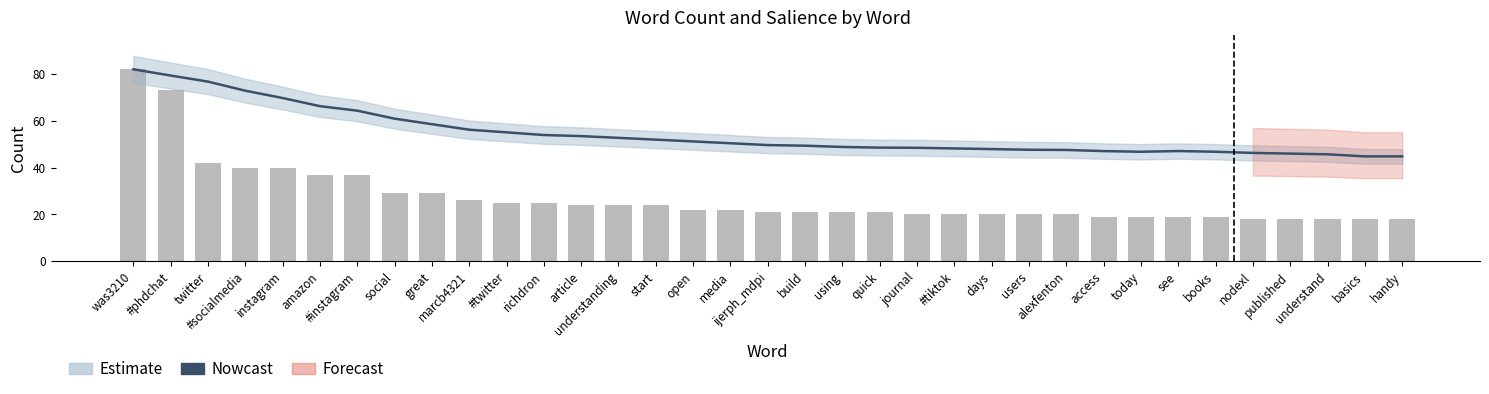

The value of Nowcast at alexfenton is 47.5. True or false?

True